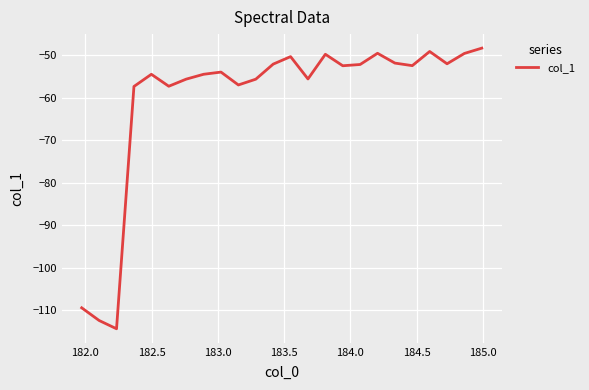

What is the greatest value displayed?

-48.3